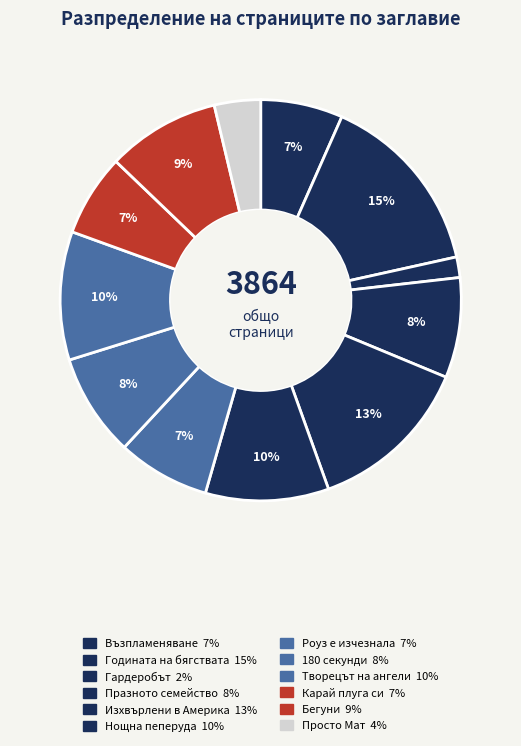

True or false: Годината на бягствата accounts for 15% of the total.

True